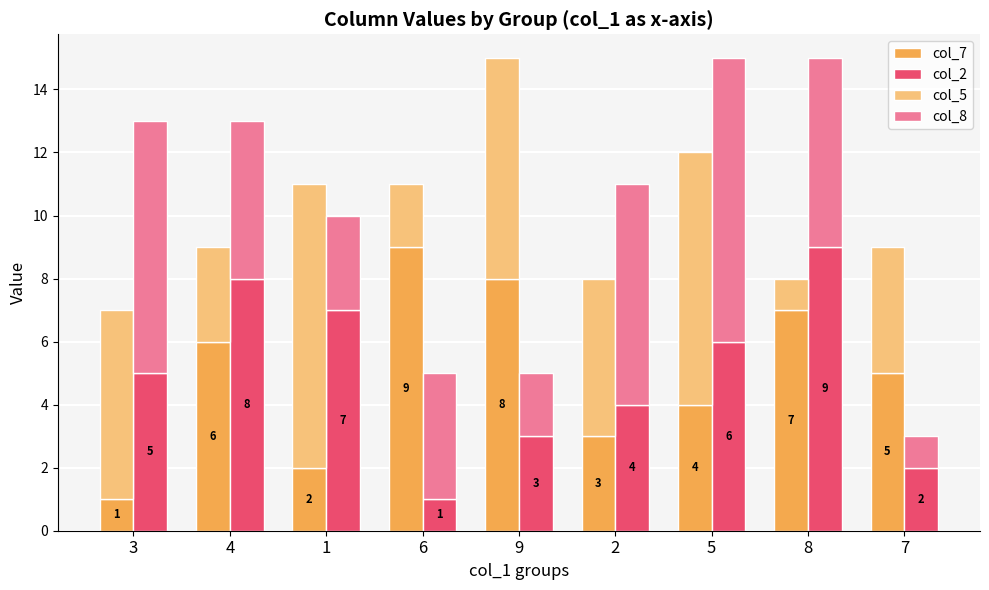

The col_7 series shows 2 at 1. True or false?

True